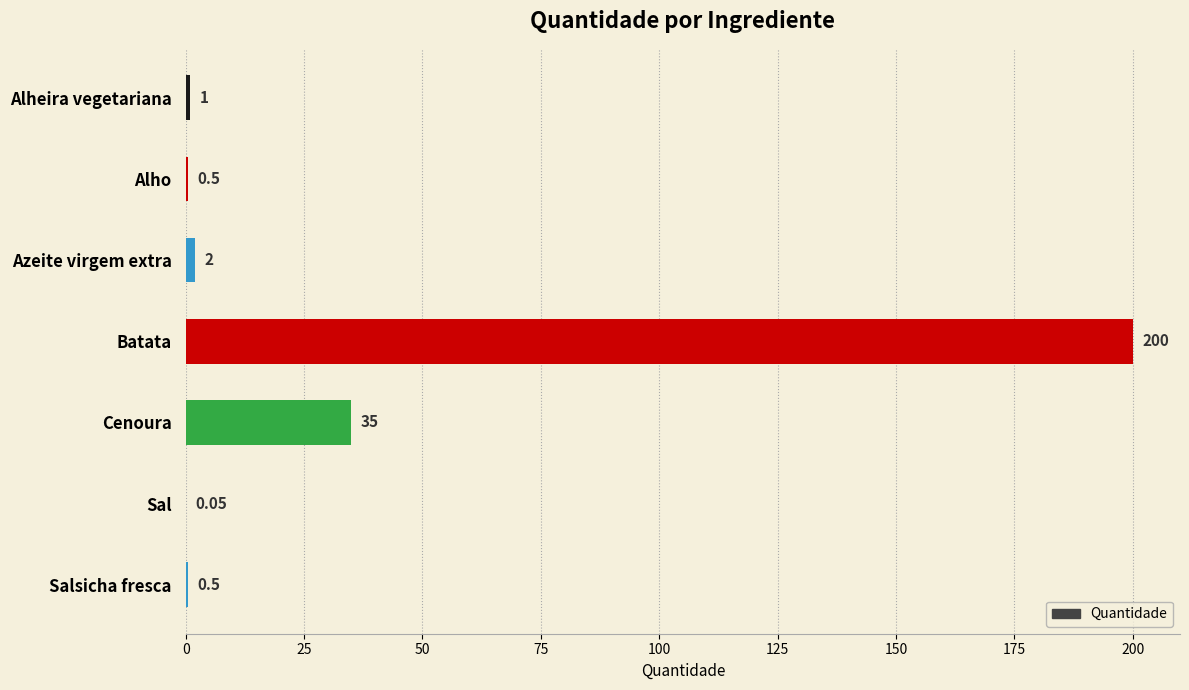

What is the sum of the values at Cenoura and Azeite virgem extra?

37.0